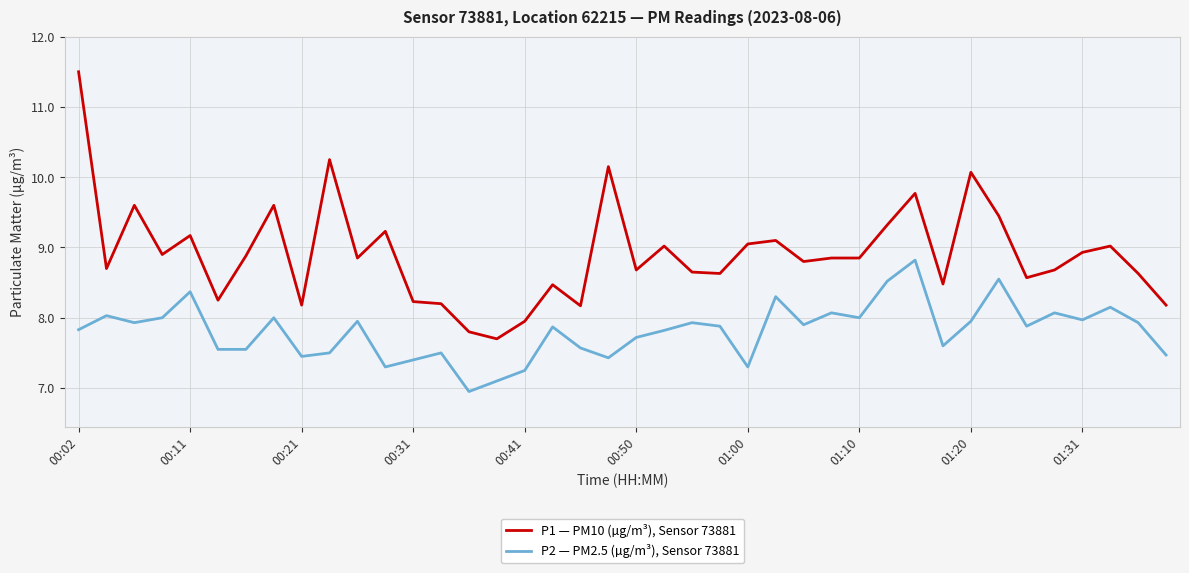

Which series has the largest total across all categories?

P1 — PM10 (µg/m³), Sensor 73881